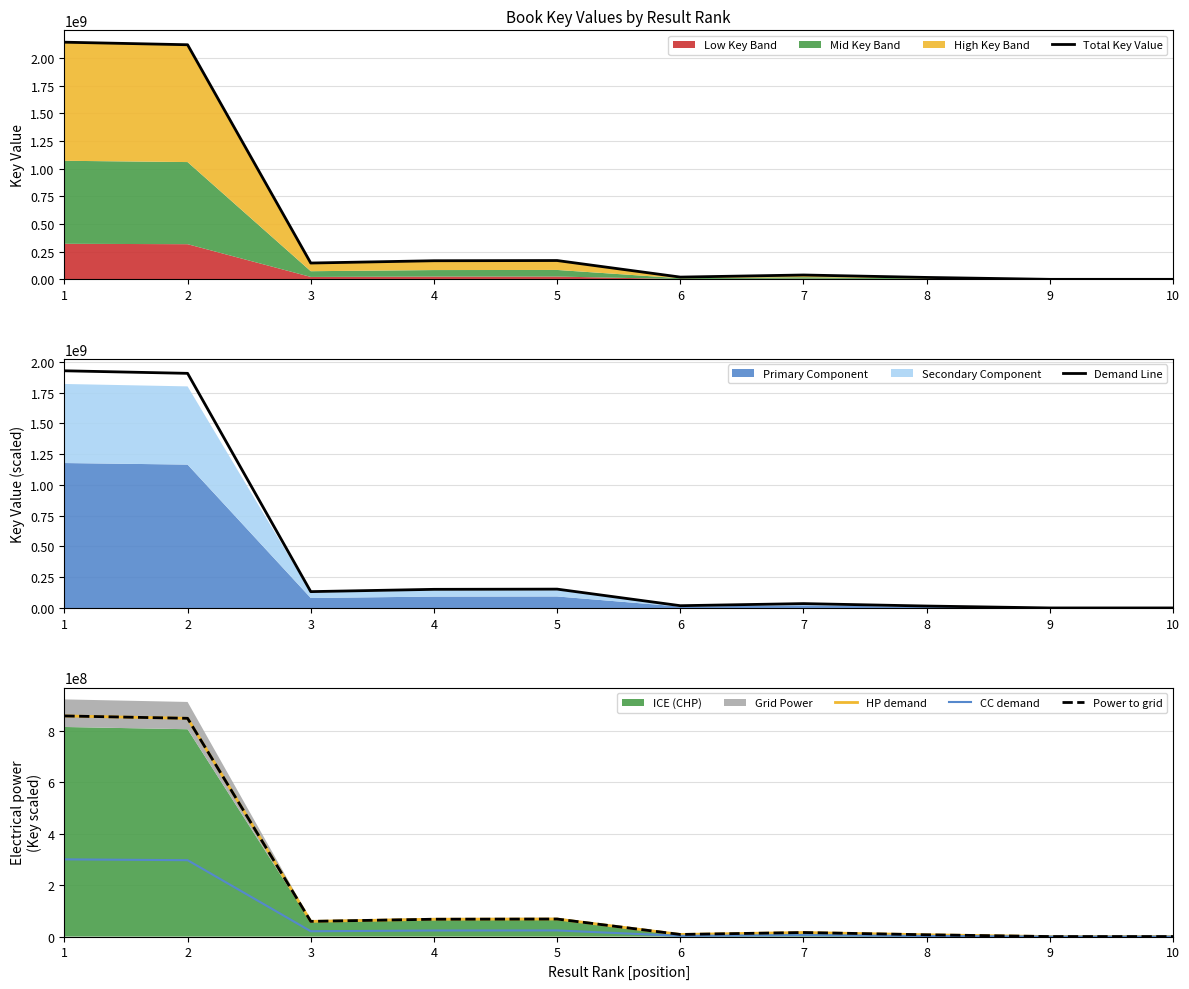

Does the chart have visible grid lines?

Yes